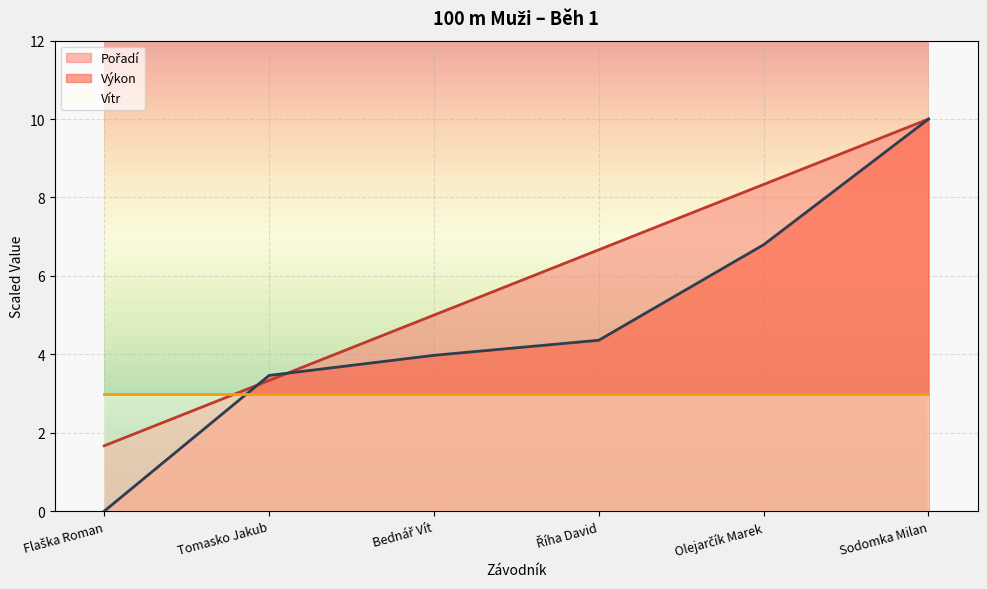

Reading left to right, extract all data points from this chart.

Pořadí (line): 1.7	3.3	5.0	6.7	8.3	10.0
Výkon (line): 0.0	3.5	4.0	4.4	6.8	10.0
Vítr (line): 3.0	3.0	3.0	3.0	3.0	3.0